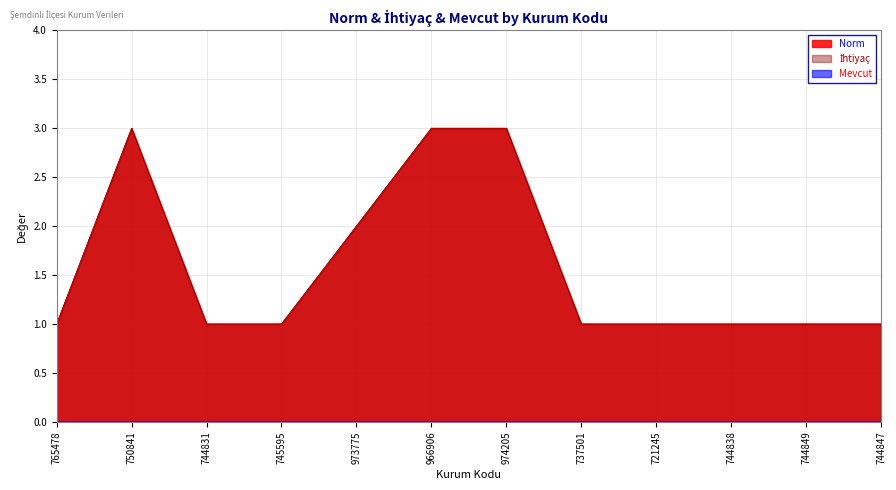

Does the chart display data point markers on the line(s)?

No